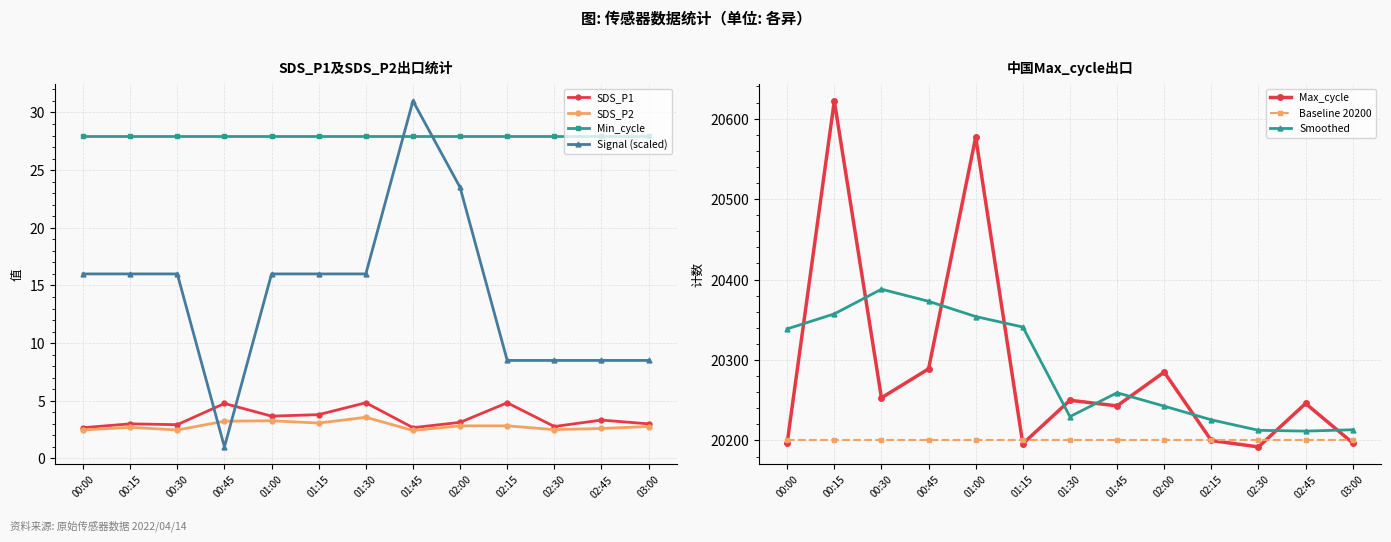

How many interior local peaks does the SDS_P2 series have?

3